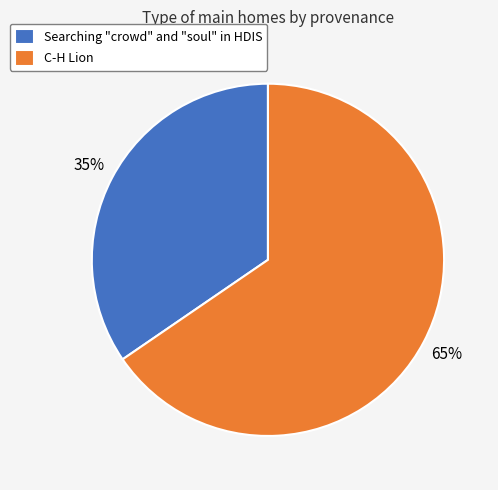

To the nearest percent, what is the combined percentage of Searching "crowd" and "soul" in HDIS and C-H Lion?

100%